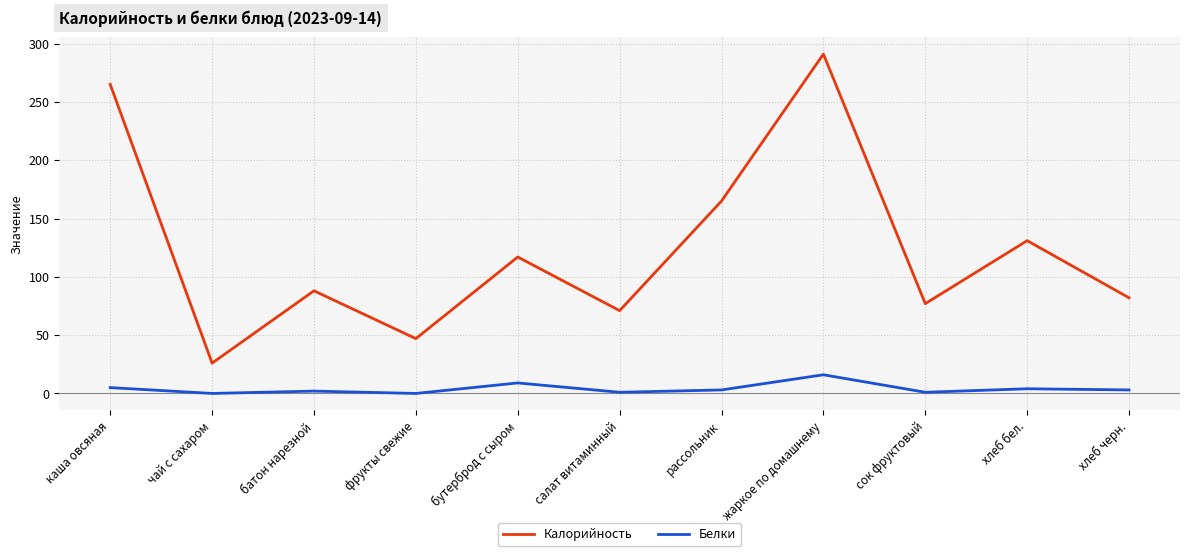

Is it true that Калорийность equals 77 at сок фруктовый?

True